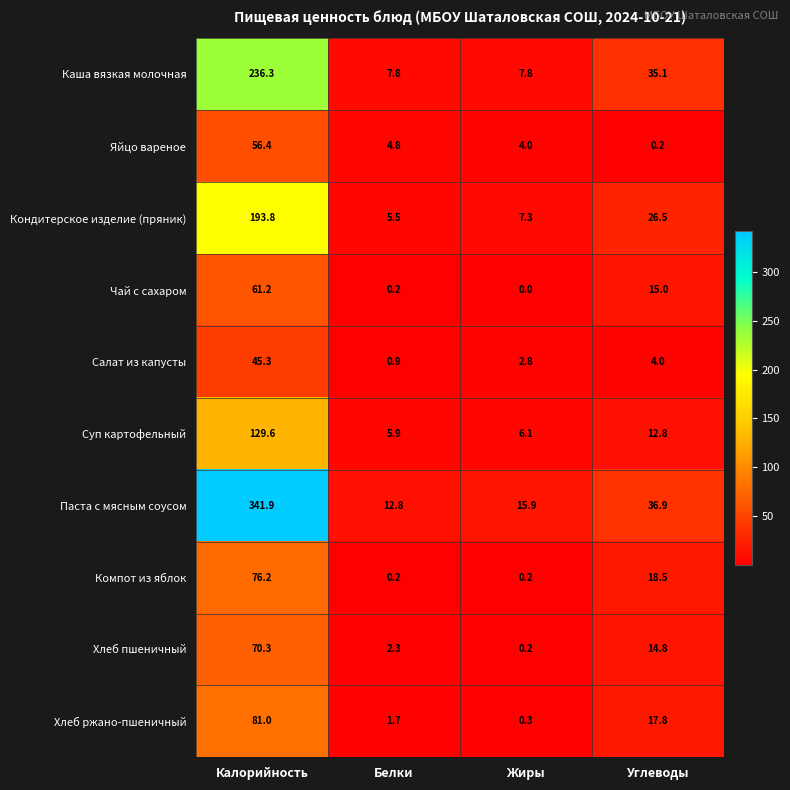

Between Калорийность and Углеводы, which series saw the biggest shift?

Паста с мясным соусом